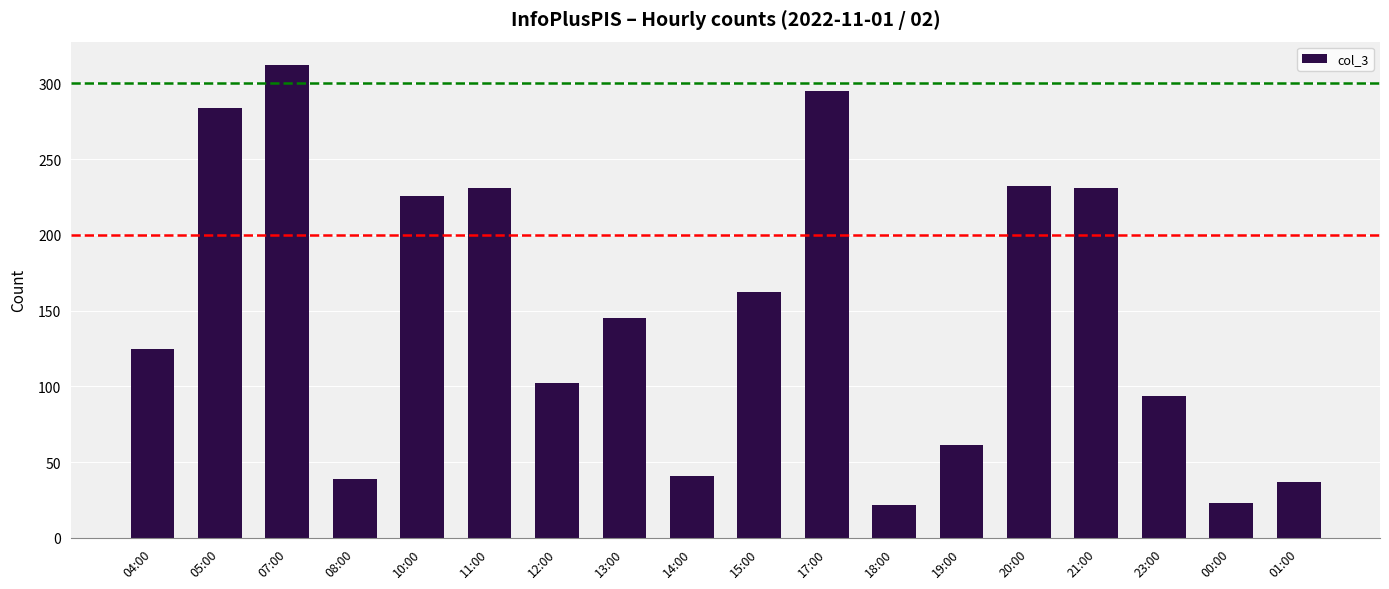

What is the difference between the values at 15:00 and 05:00?

122